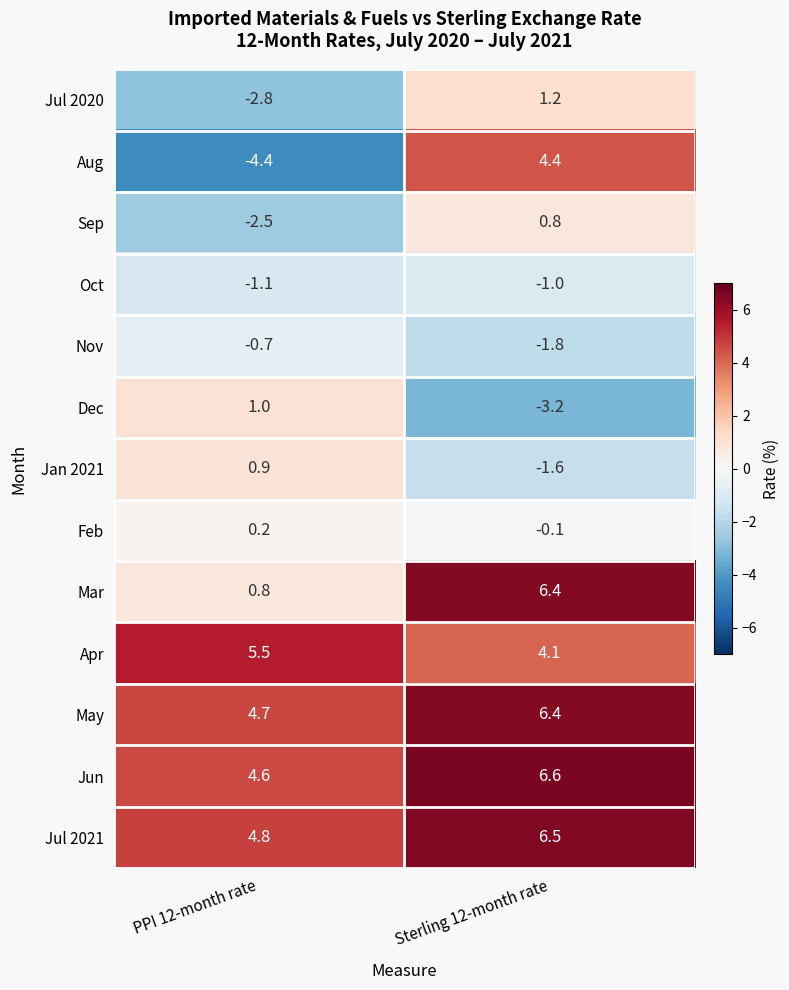

The Aug series shows 4.4 at Sterling 12-month rate. True or false?

True